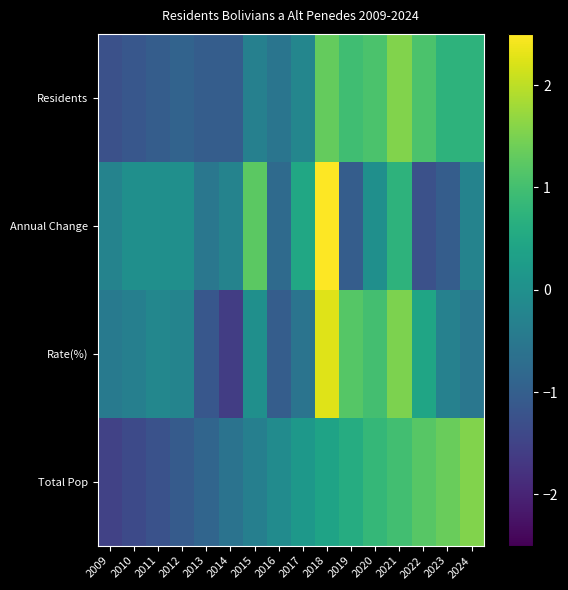

Which has a higher value, 2014 or 2009?

2014